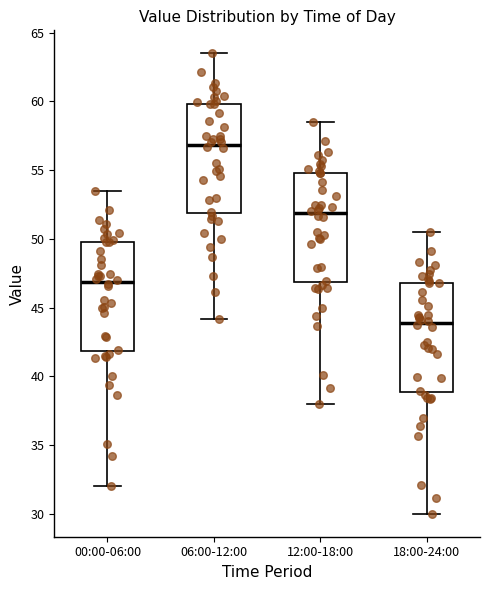

Where does the median line of the box for 12:00-18:00 sit on the y-axis? The values are not printed on the chart, so give them approximately, as read against the axis.

52.0